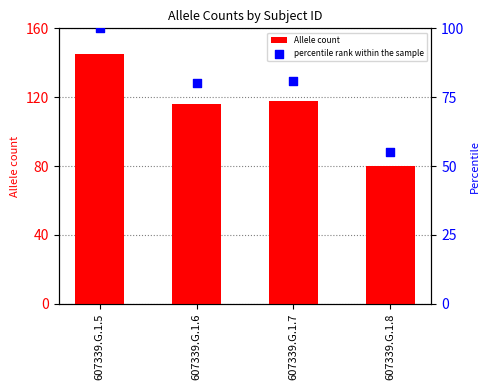

Which series reaches the maximum Y coordinate?

Allele count